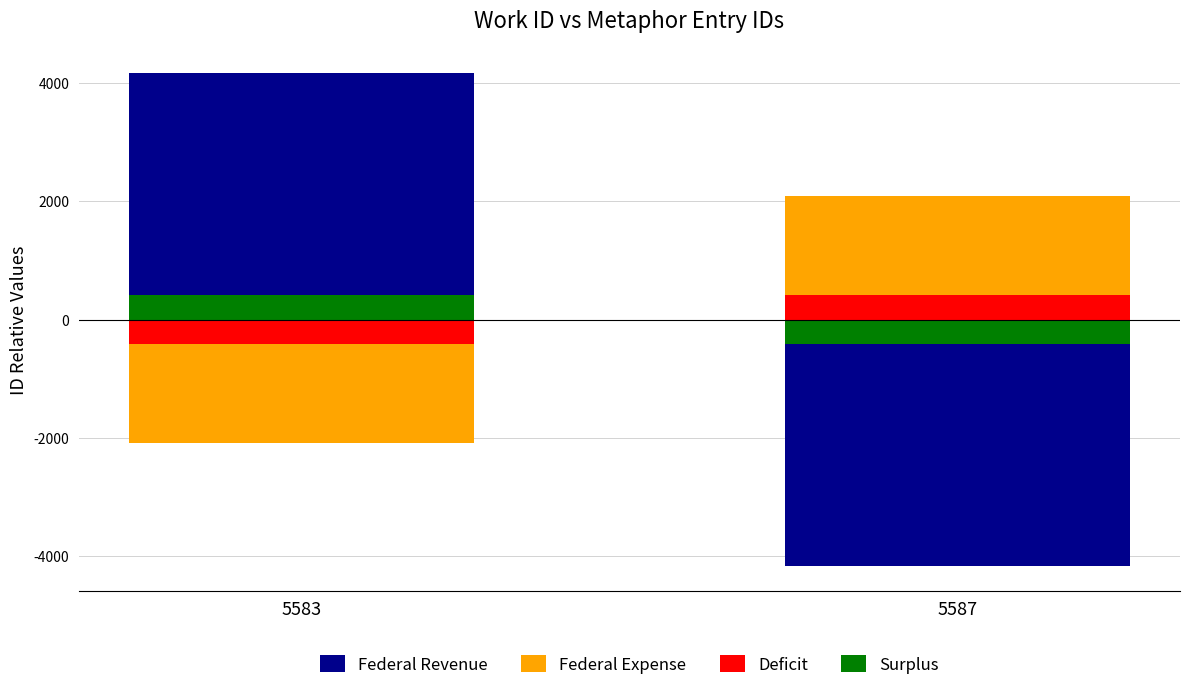

At how many categories does at least one series exceed -3675?

2